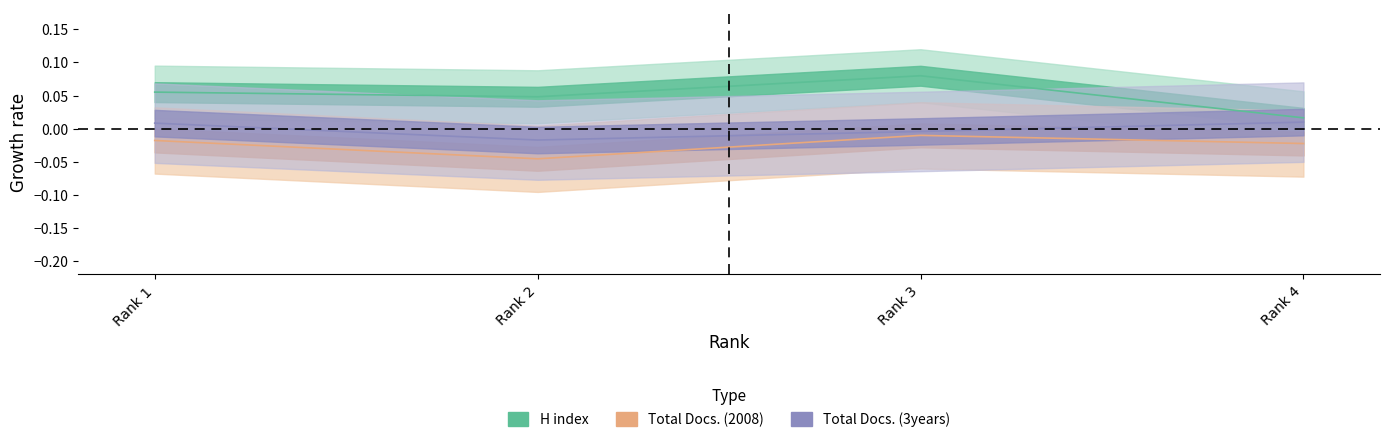

Which series has the largest total across all categories?

H index